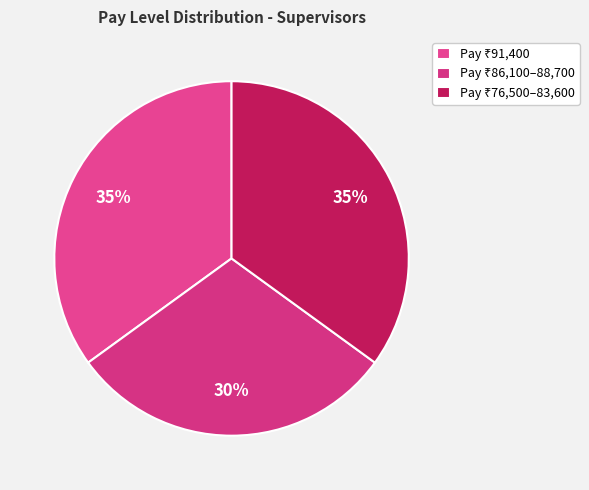

Is there a majority slice in this chart?

No